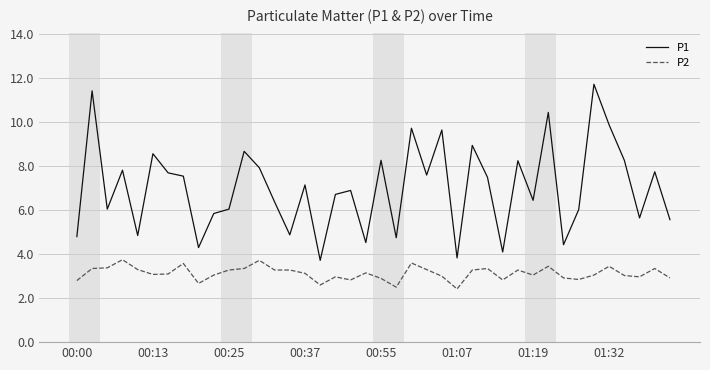

Which series has the largest total across all categories?

P1